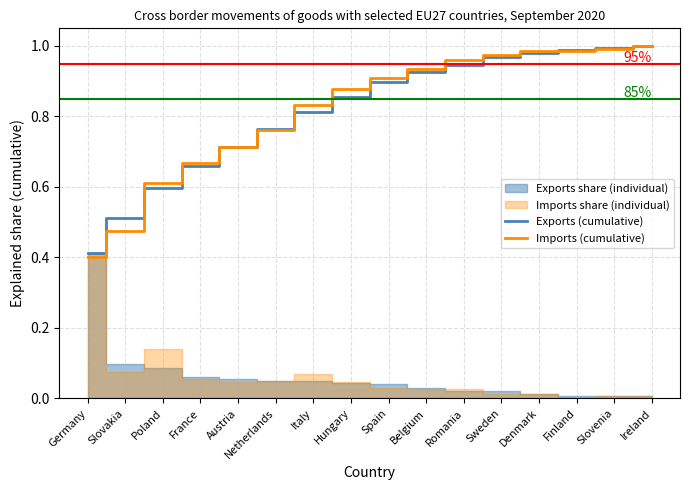

At which category is the sum across all series the highest?

Ireland